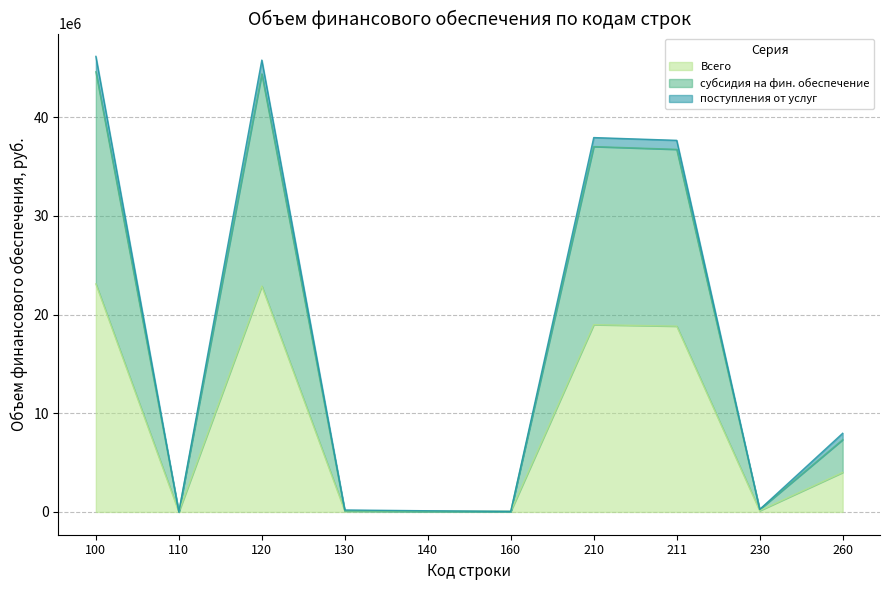

At how many categories does at least one series exceed 43943129?

2